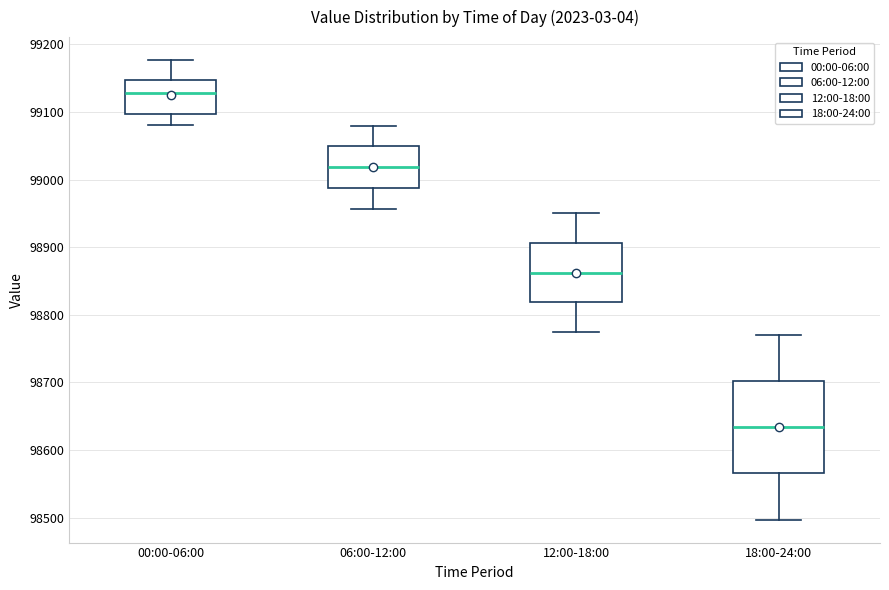

Comparing the boxes themselves (not the whiskers), which one is the tallest?

18:00-24:00